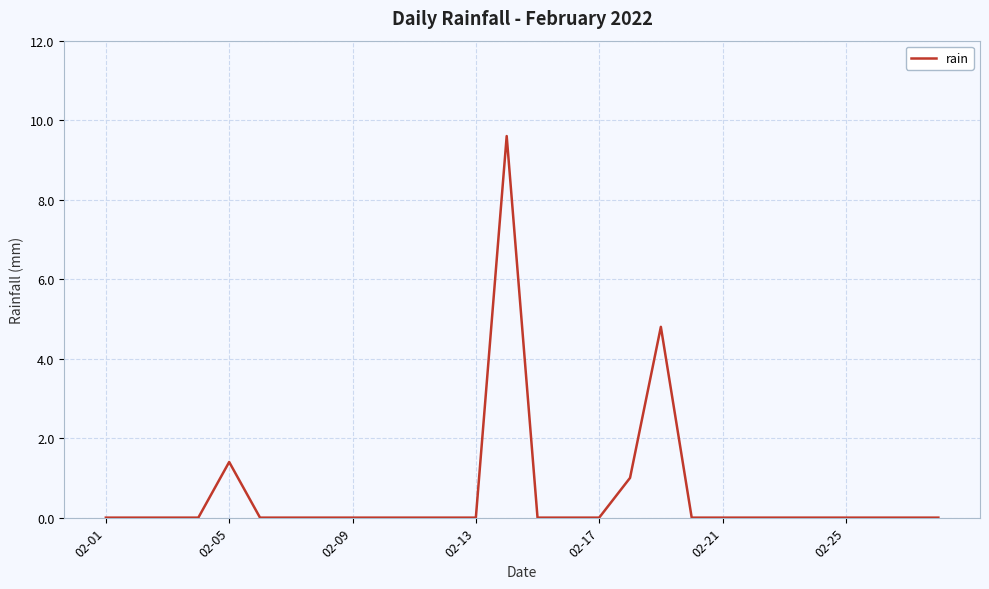

What is the greatest value displayed?

9.6